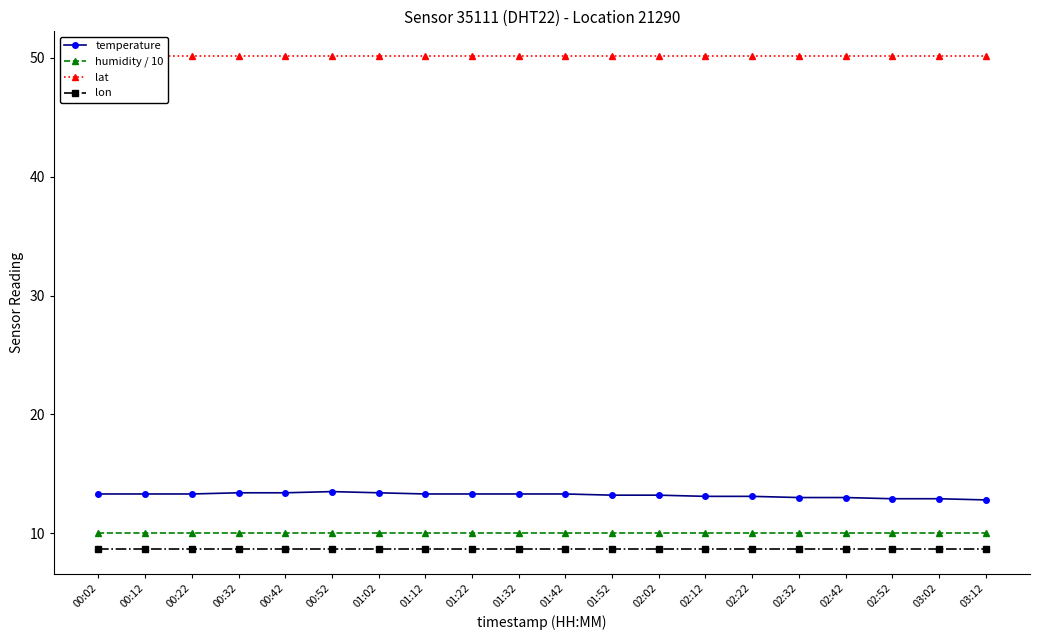

What is the sum of all humidity / 10 values?

199.8